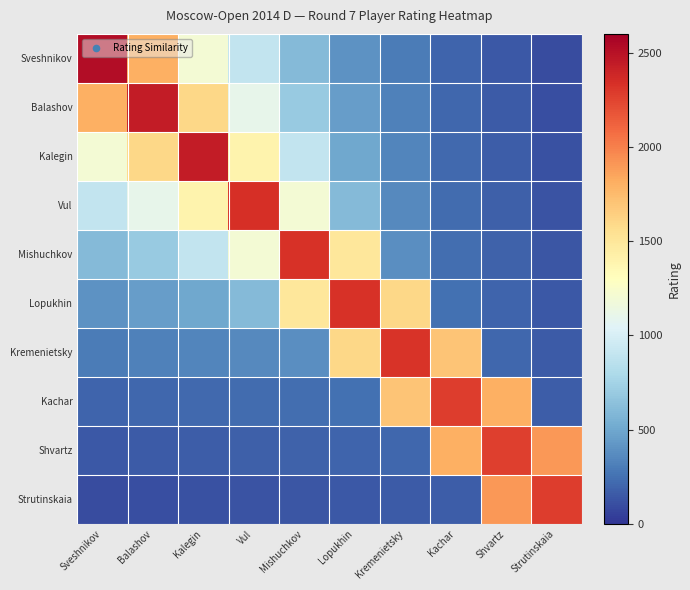

How many categories are shown in the chart?

10